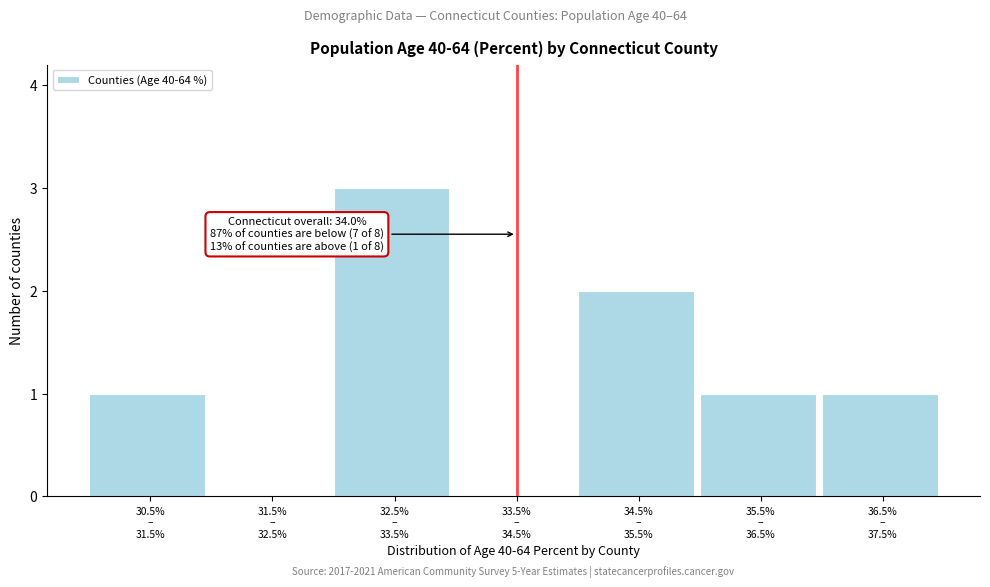

What is the sum of all values?

8